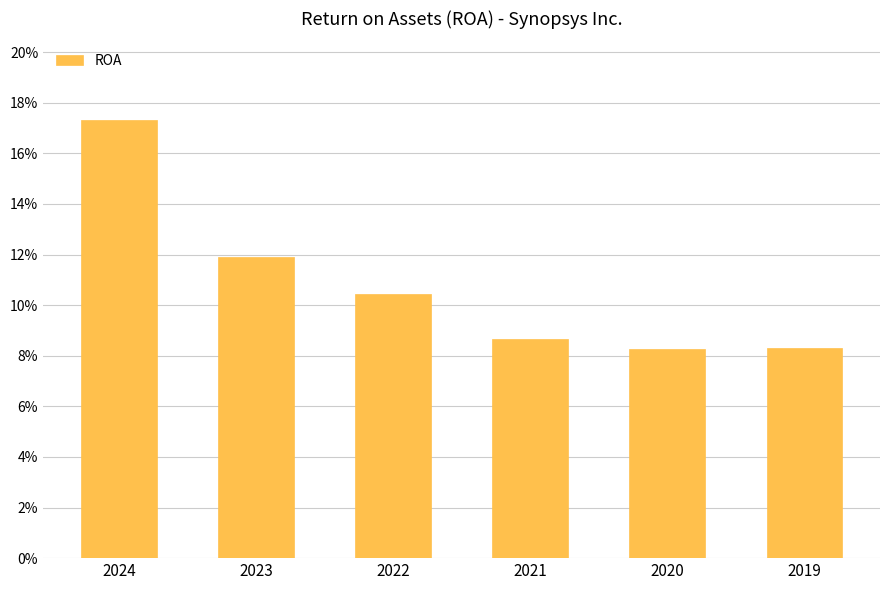

Is it true that the value at 2020 is 0.1?

True